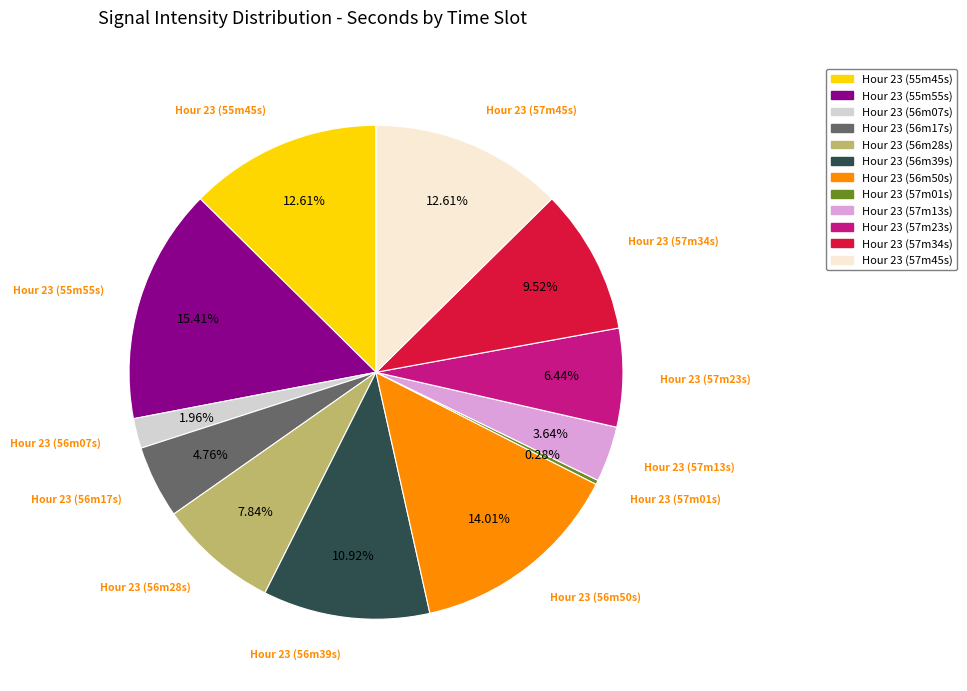

Does any single category account for the majority?

No